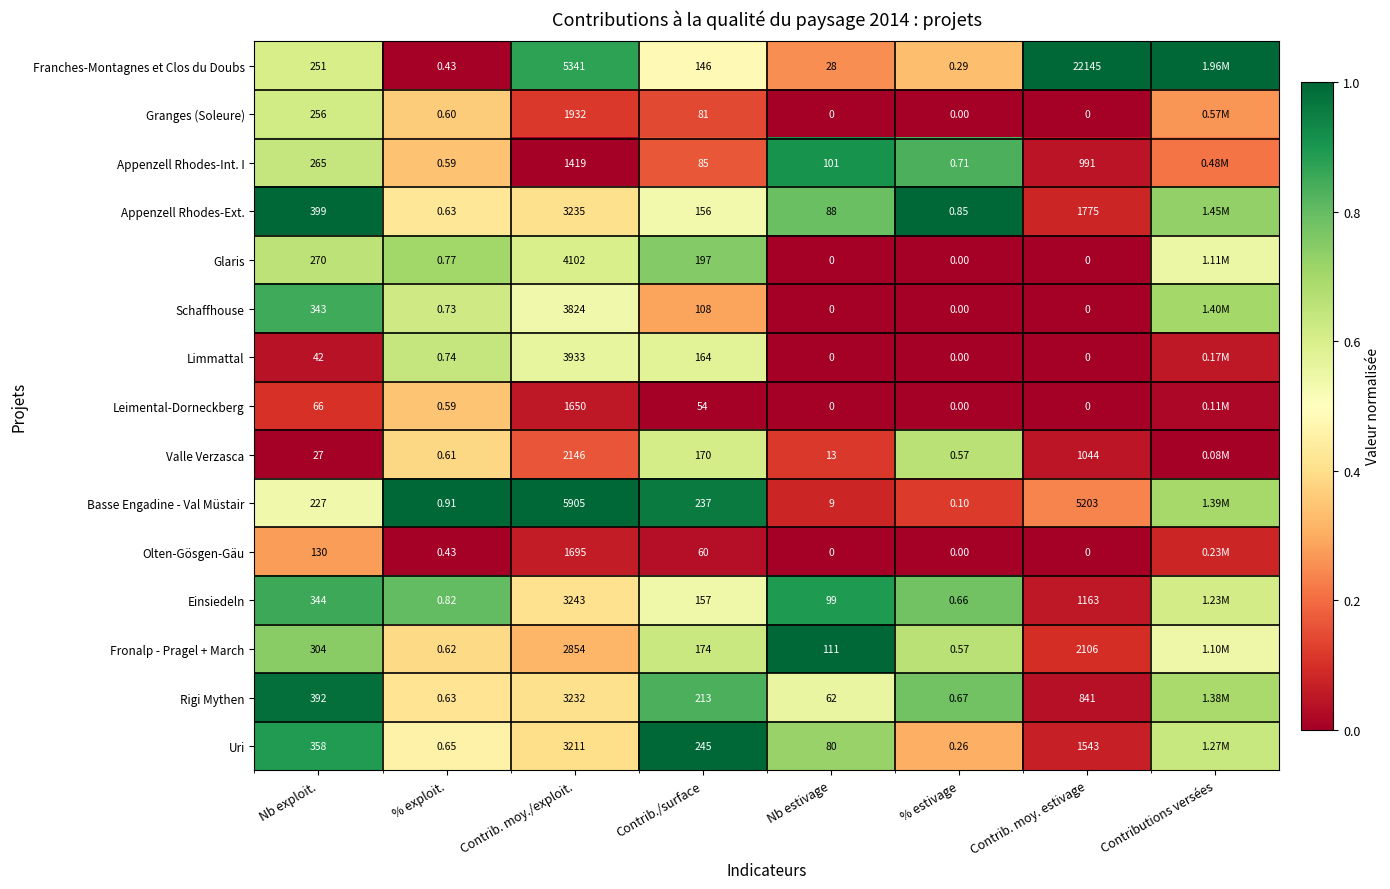

Between Contrib./surface and % estivage, which series saw the biggest shift?

Uri